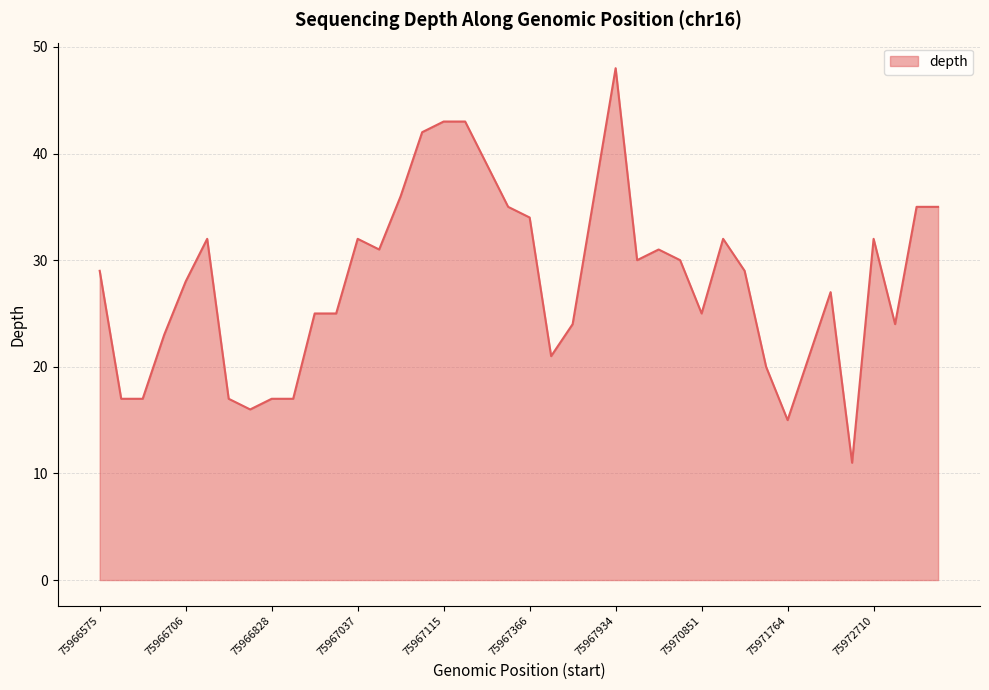

Does the chart have visible grid lines?

Yes